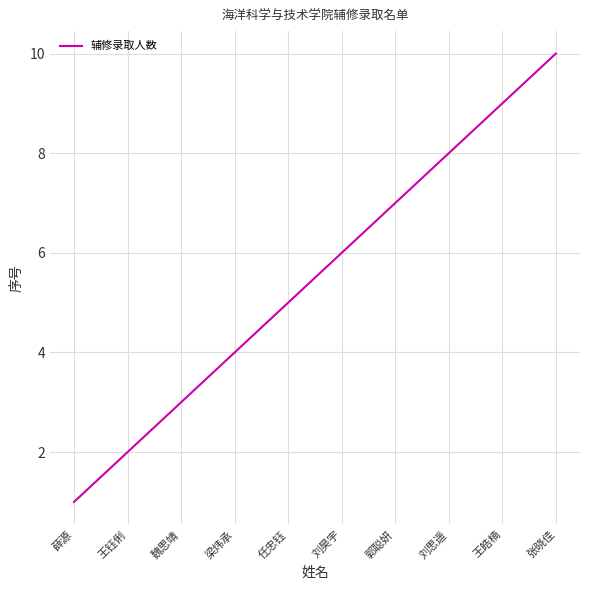

Reading right to left, extract all data points from this chart.

10	9	8	7	6	5	4	3	2	1